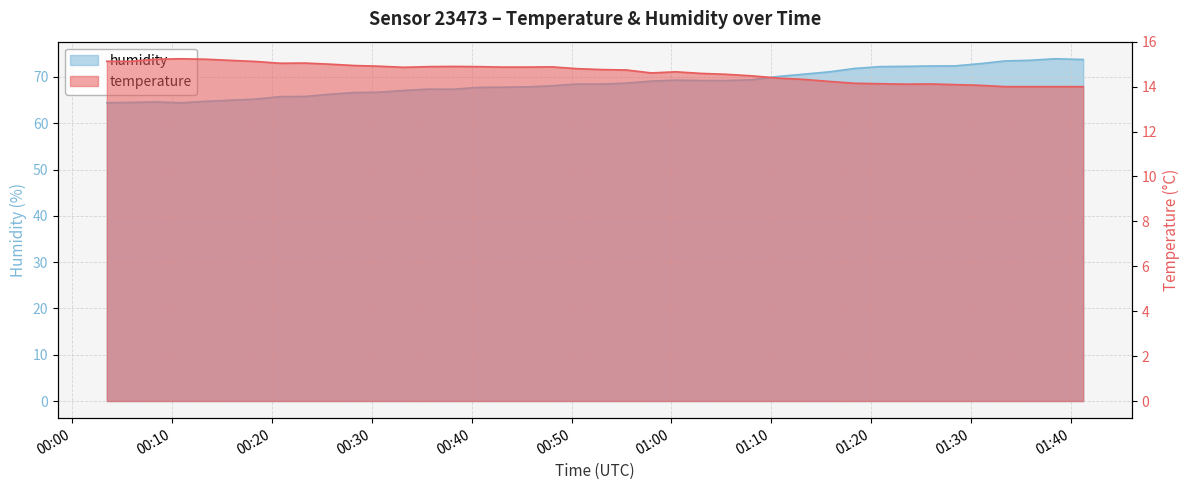

What is the difference between the highest and lowest values at 2023-06-14T01:23:23?

58.2